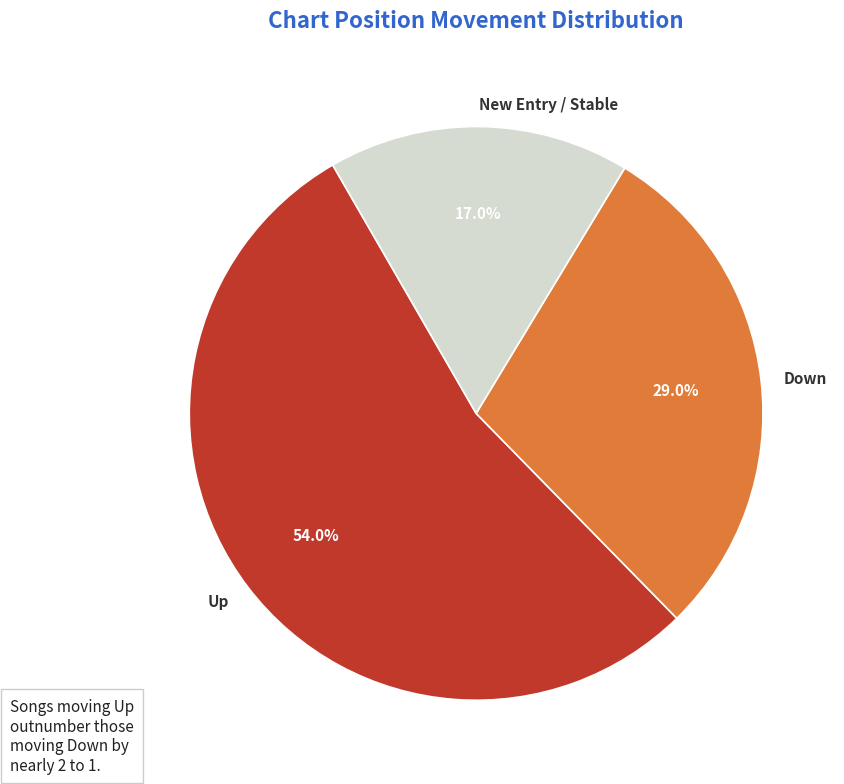

Combined, do Down and New Entry / Stable account for over 50%?

No